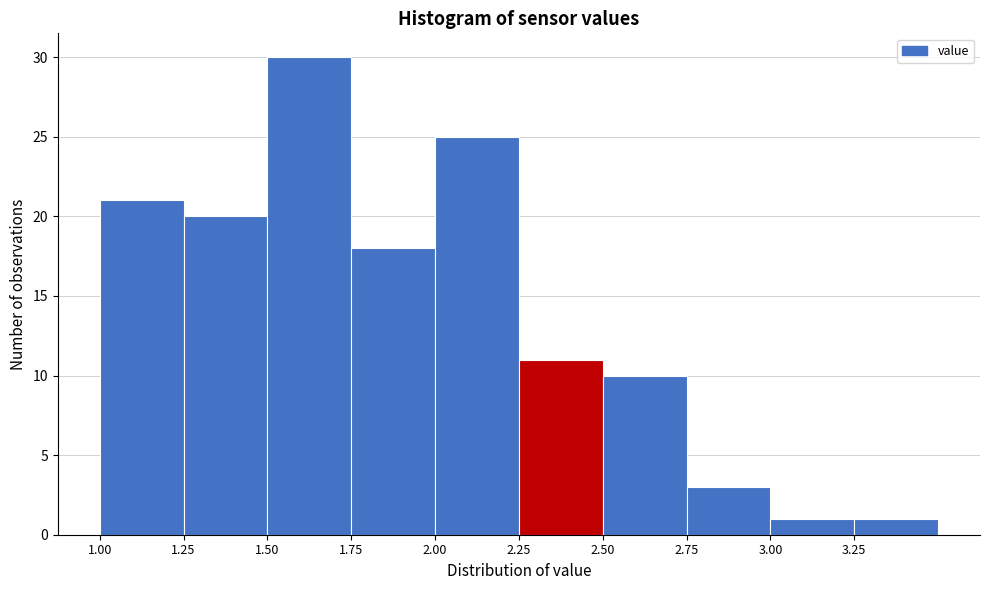

Reading left to right, list every bar in this chart as the range it spans on the x-axis followed by its height. The values are not printed on the chart, so give them approximately, as read against the axis.

1.00 to 1.25: 21
1.25 to 1.50: 20
1.50 to 1.75: 30
1.75 to 2.00: 18
2.00 to 2.25: 25
2.25 to 2.50: 11
2.50 to 2.75: 10
2.75 to 3.00: 3
3.00 to 3.25: 1
3.25 to 3.50: 1